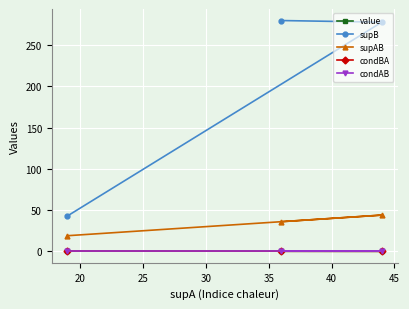

Which series has the widest spread of values?

supB